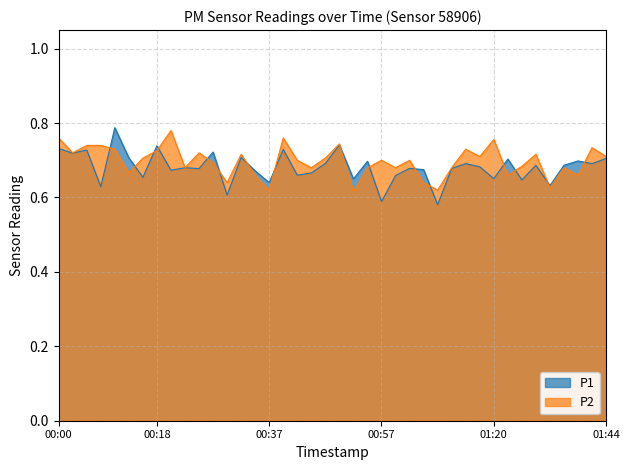

What is the label of the 17th point from the left?

00:40